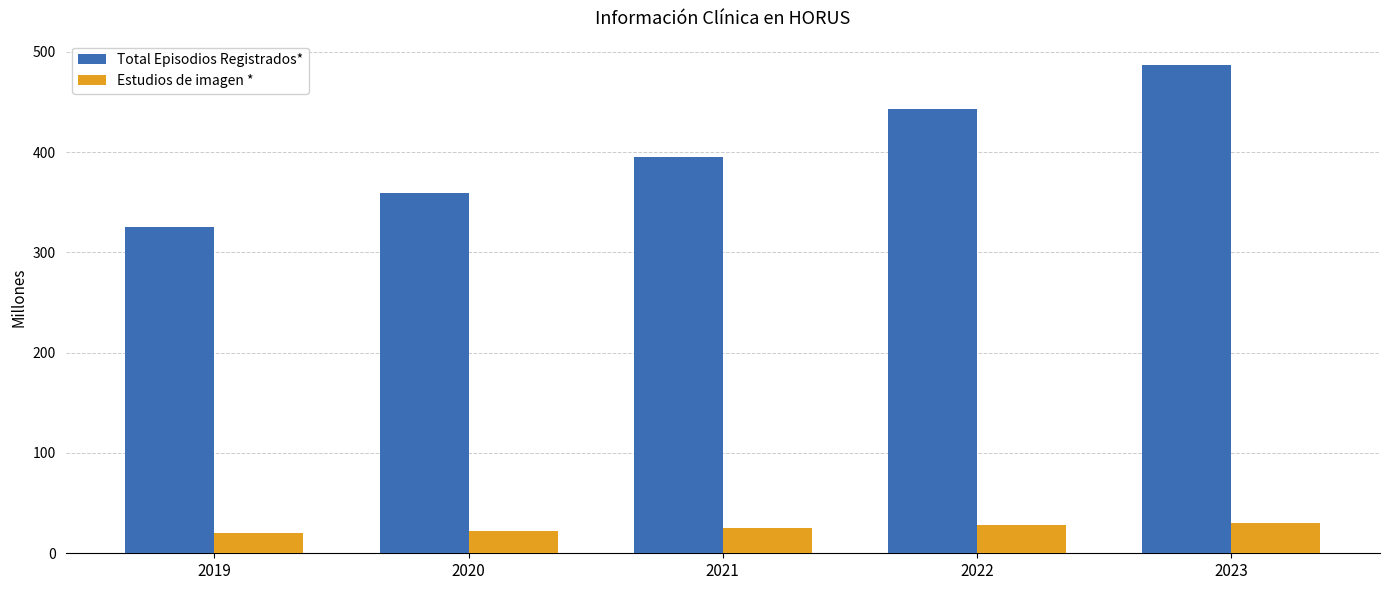

True or false: Total Episodios Registrados* has a value of 213.2 at 2021.

False